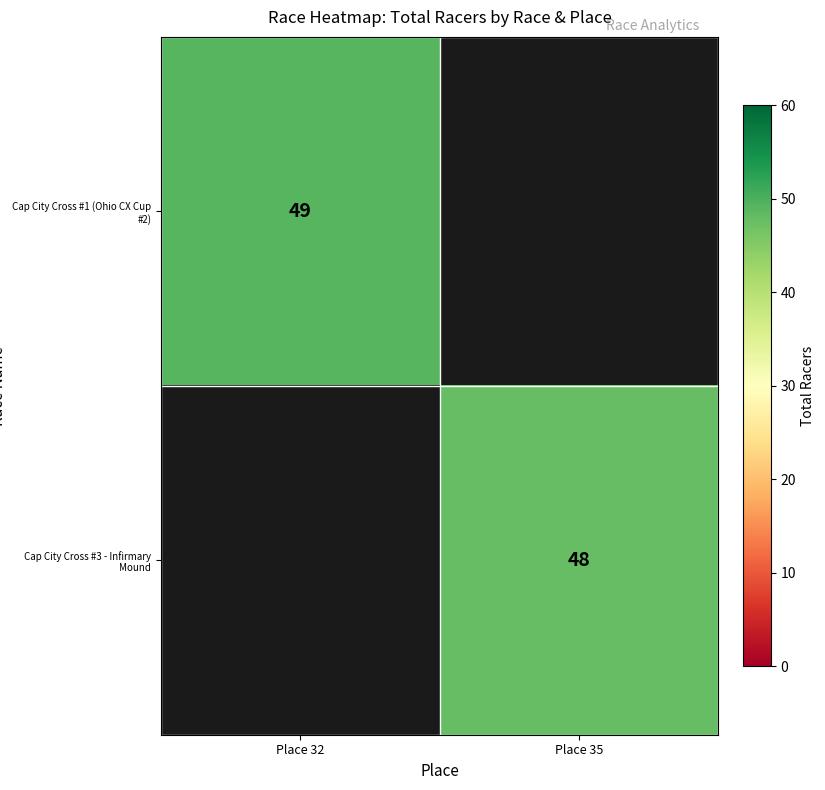

What is the greatest value displayed?

49.0